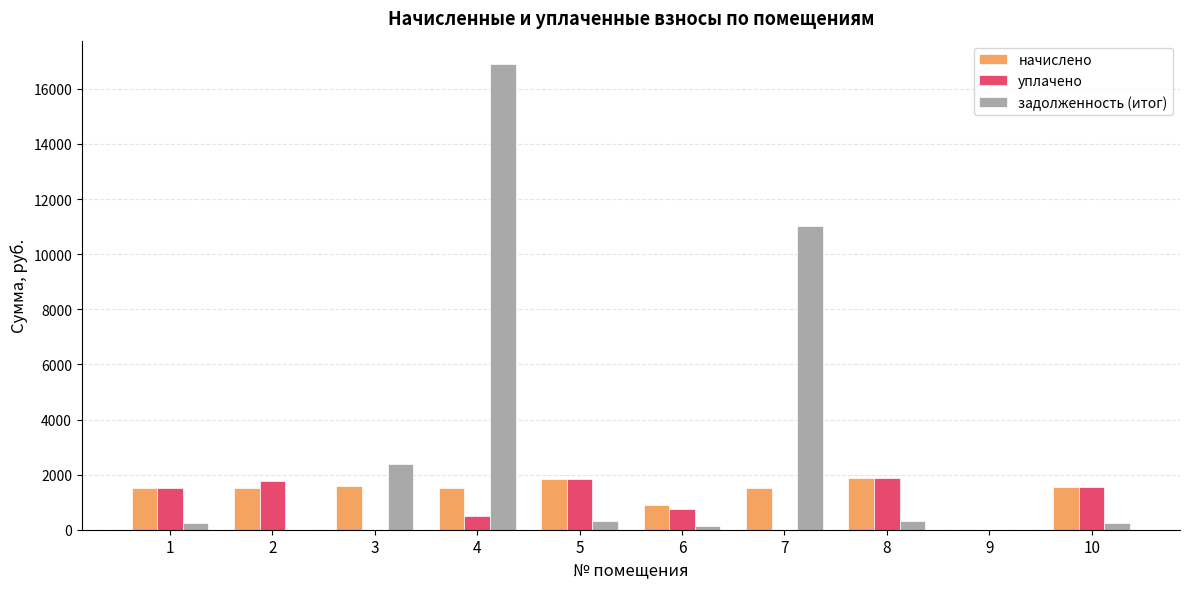

Is it true that начислено equals 2333.2 at 1?

False